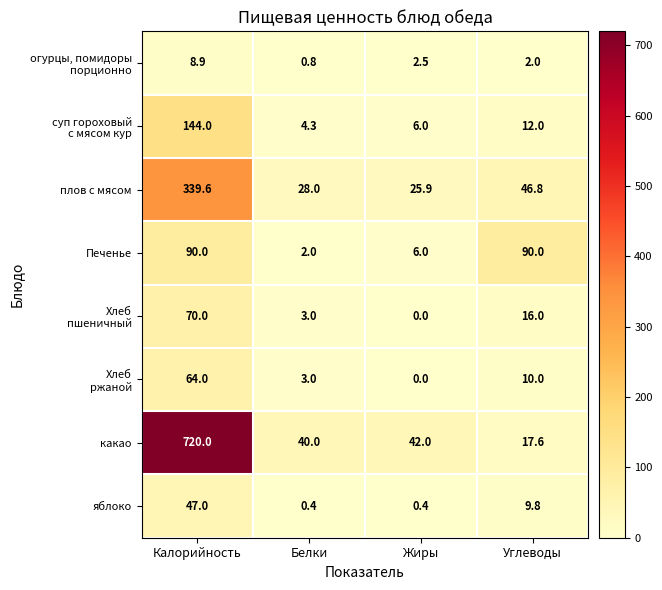

Which category has the lowest value across all series?

Жиры